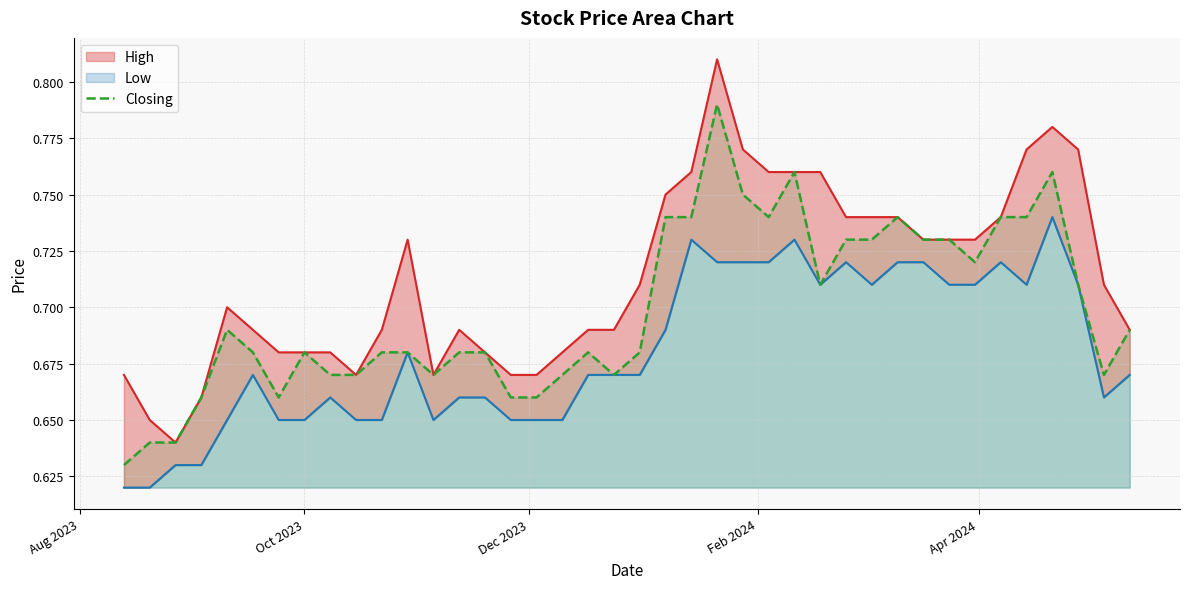

The value at Feb 2024 is 0.2. True or false?

False